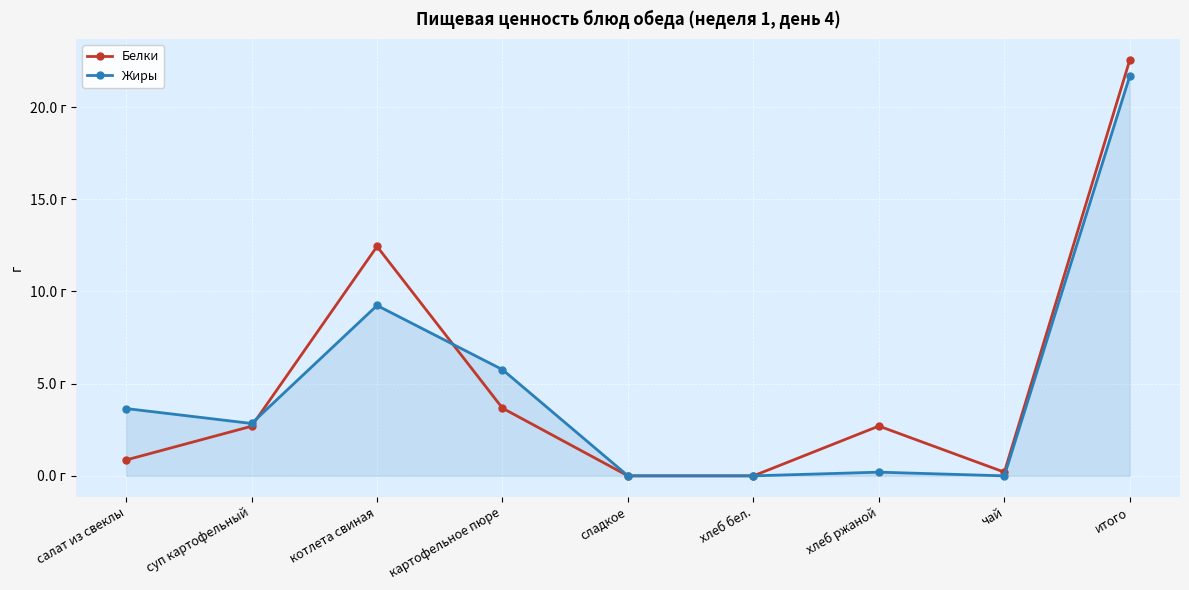

What is the average value of the Белки series?

5.0